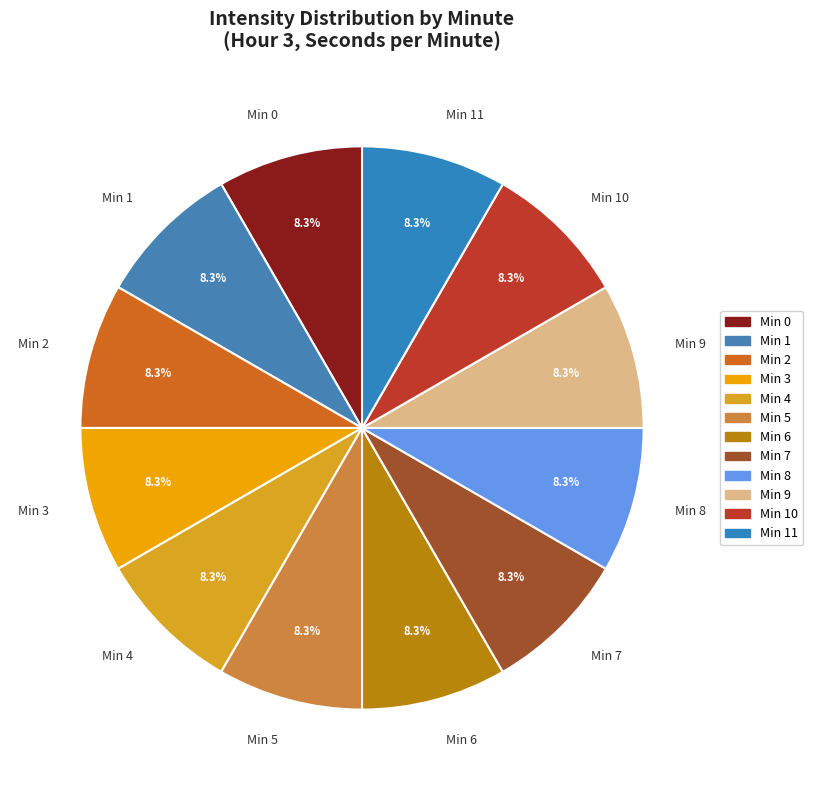

Is there a majority slice in this chart?

No